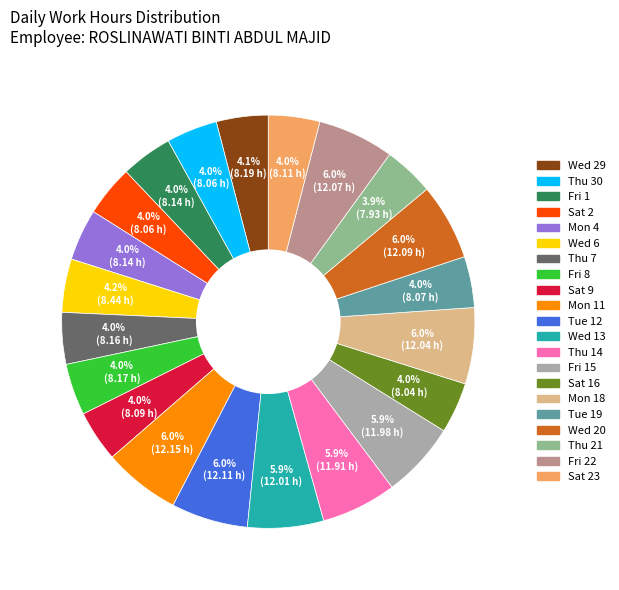

To the nearest percent, what is the average slice percentage?

5%